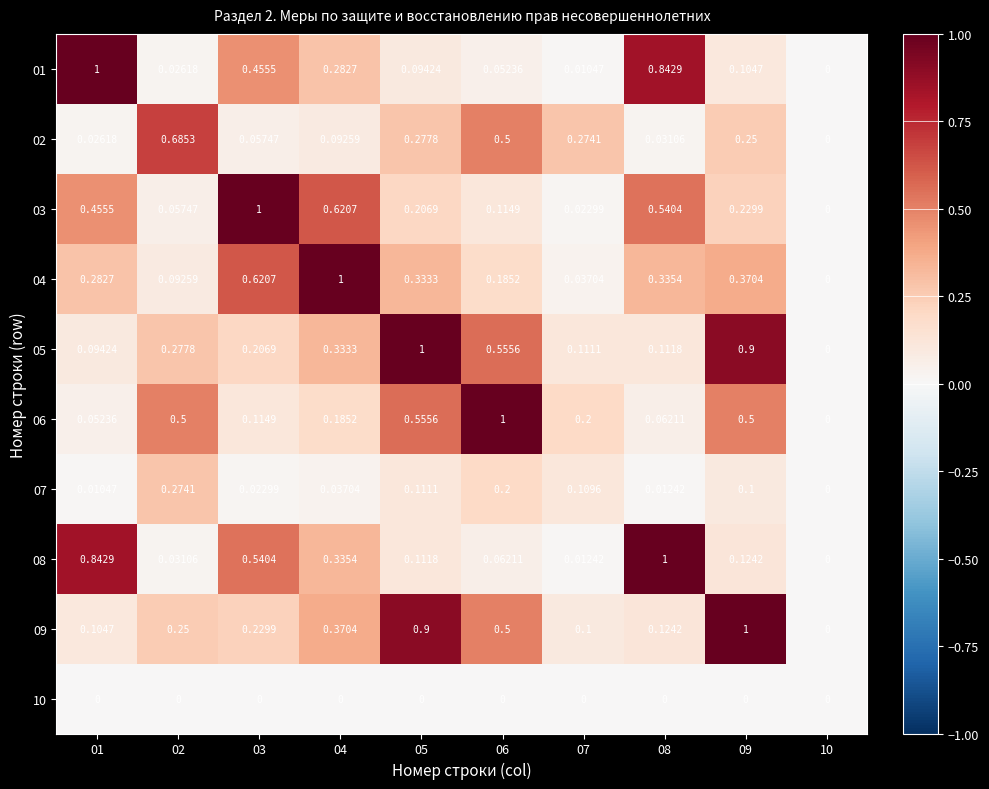

Is the value of 03 at 04 greater than the value of 01 at 07?

Yes